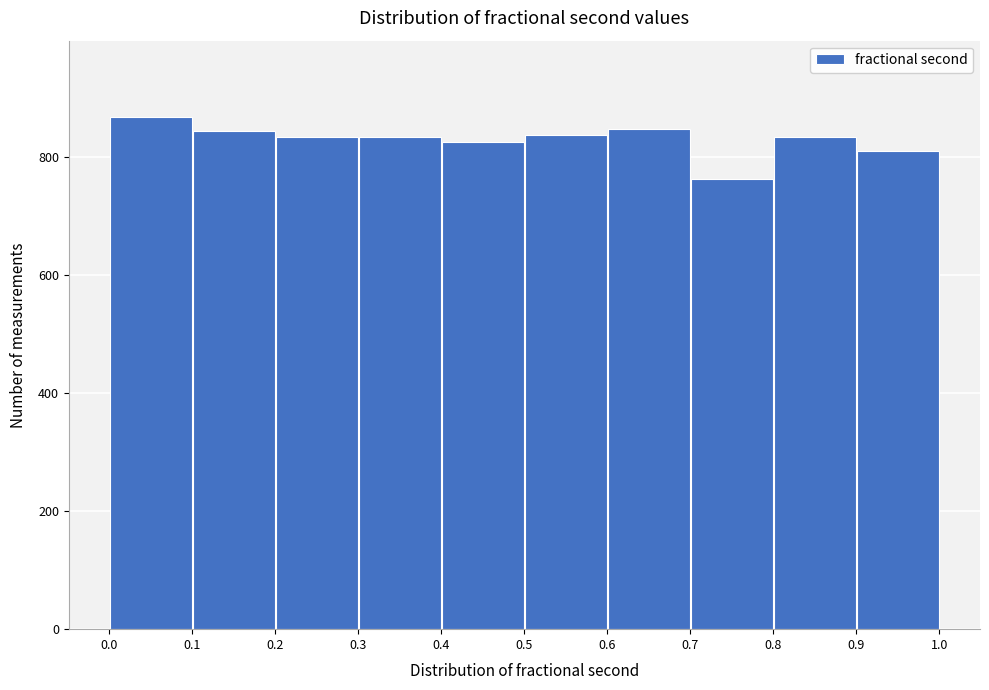

Over which range of the x-axis is the bar tallest?

0.0 to 0.1